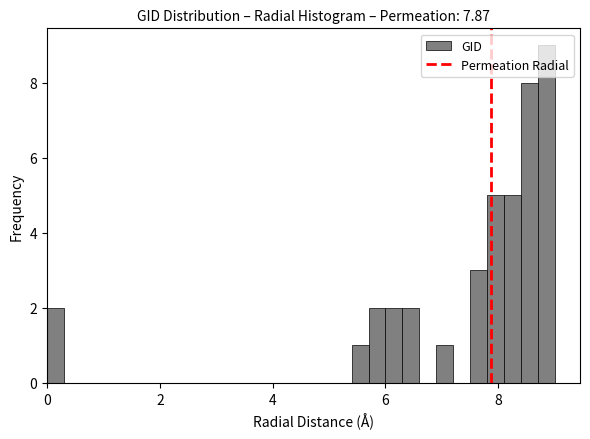

Around what value on the x-axis is the tallest bar? Give the approximate position of its centre, as read against the axis.

8.8